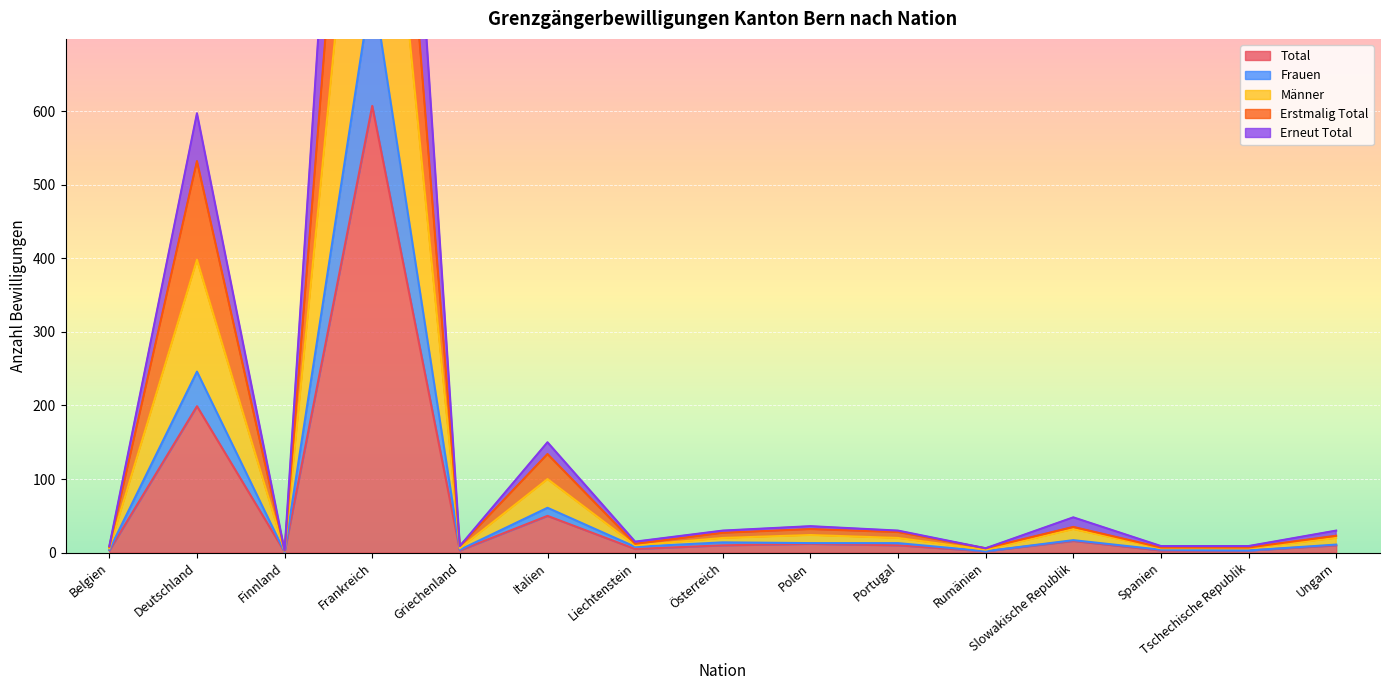

Reading left to right, transcribe all the data shown in this chart.

Total: 3	199	1	607	3	50	5	10	12	10	2	16	3	3	10
Frauen: 4	246	1	774	4	61	8	14	13	13	2	17	4	3	11
Männer: 8	532	3	1500	9	134	12	27	32	28	6	35	7	7	23
Erstmalig Total: 6	398	2	1214	6	100	10	20	24	20	4	32	6	6	20
Erneut Total: 9	597	3	1821	9	150	15	30	36	30	6	48	9	9	30